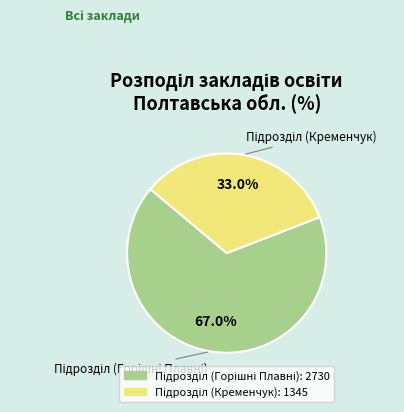

Does any single category account for the majority?

Yes